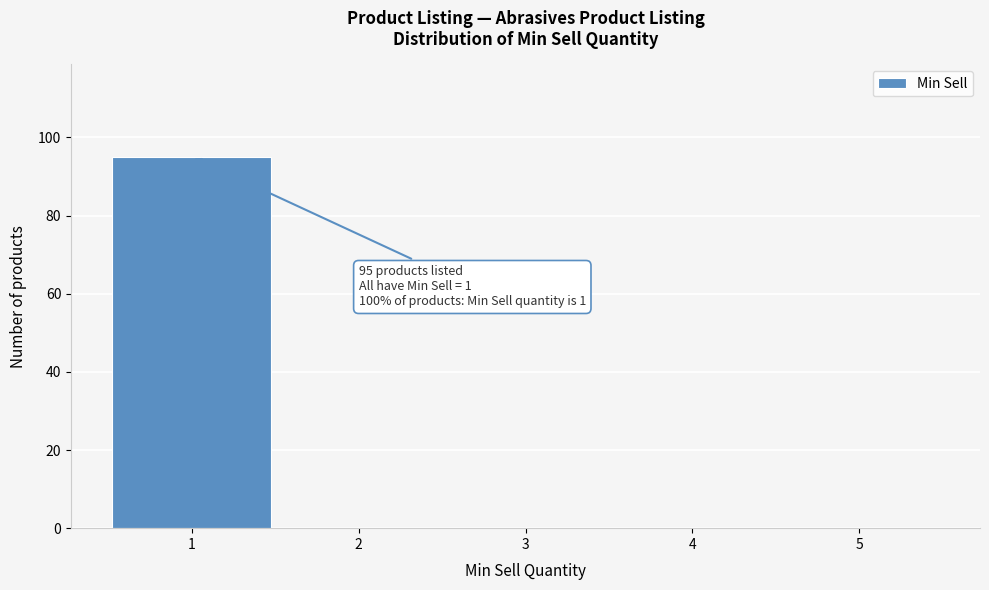

Reading right to left, extract all data points from this chart.

5=0	4=0	3=0	2=0	1=95